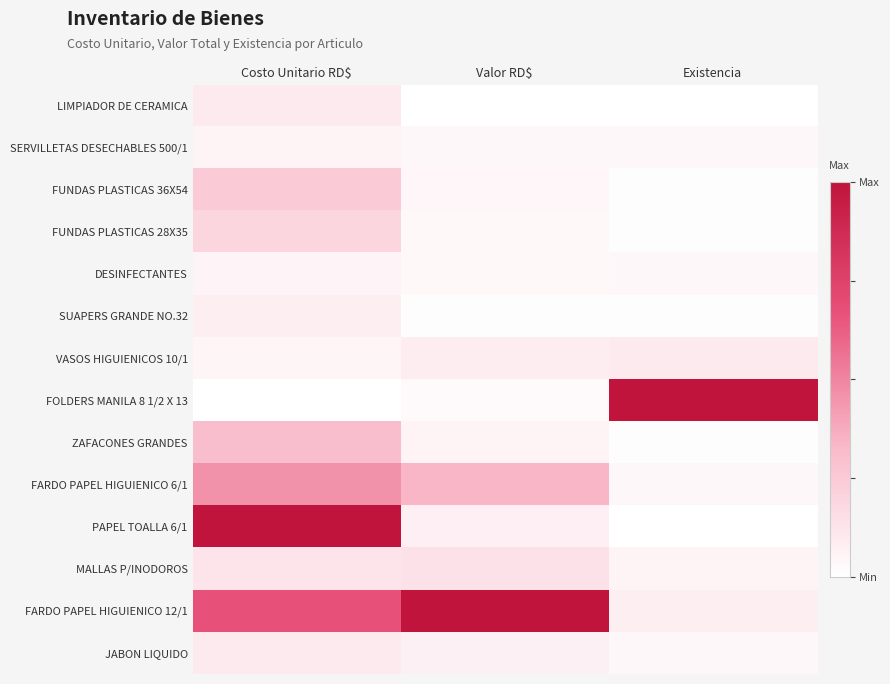

Between Costo Unitario RD$ and Existencia, which series saw the biggest shift?

FOLDERS MANILA 8 1/2 X 13